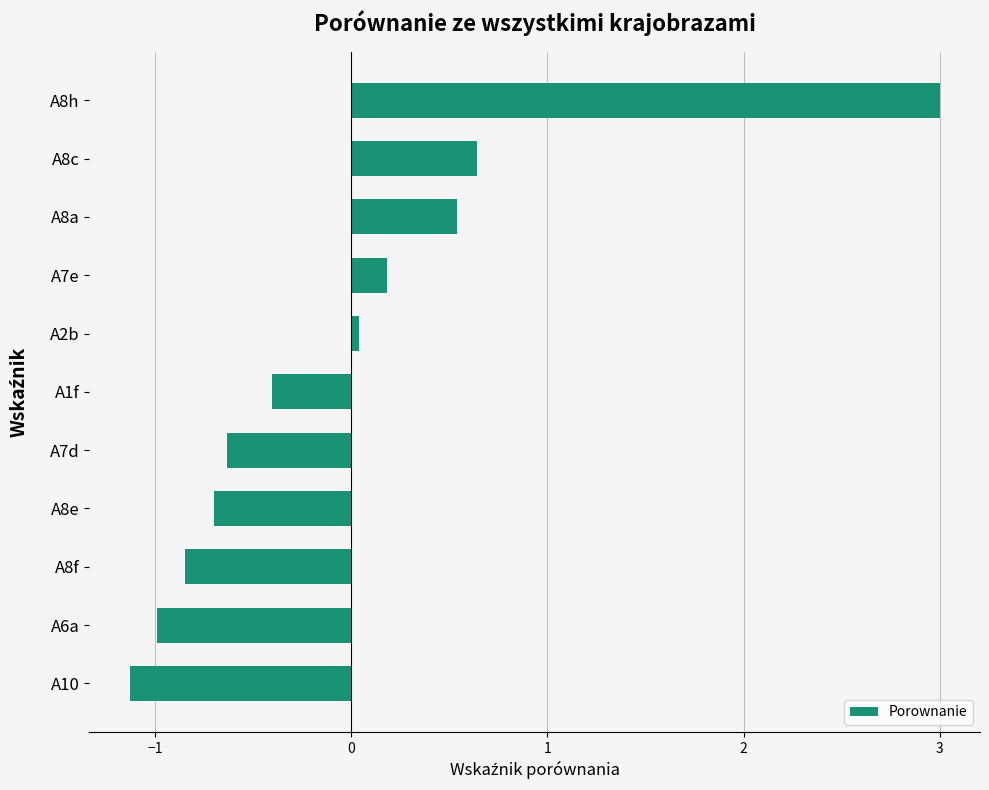

Rank the categories by value from lowest to highest.

A10, A6a, A8f, A8e, A7d, A1f, A2b, A7e, A8a, A8c, A8h